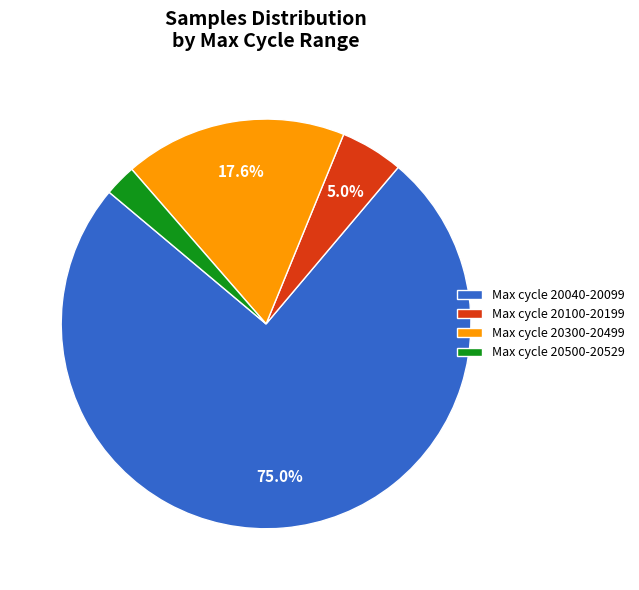

Is the sum of Max cycle 20040-20099 and Max cycle 20500-20529 greater than half?

Yes